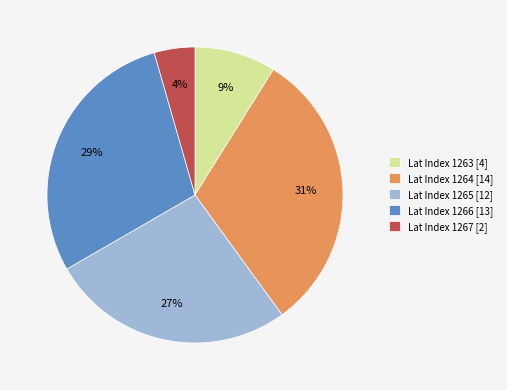

Which has a higher value, Lat Index 1264 [14] or Lat Index 1267 [2]?

Lat Index 1264 [14]